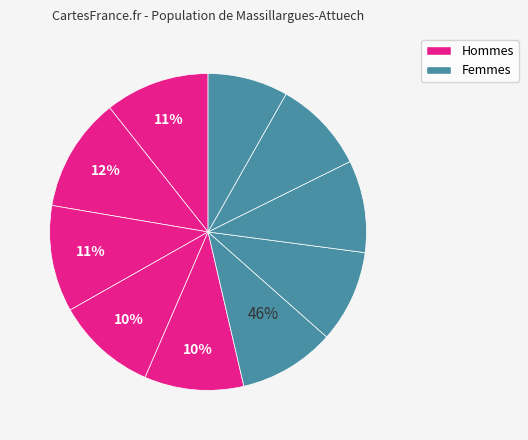

To the nearest percent, what is the average slice percentage?

10%